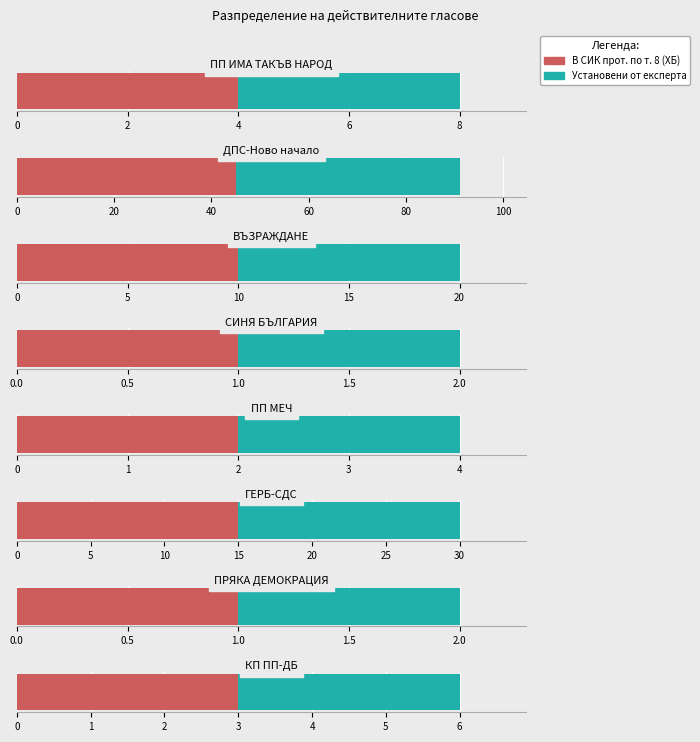

How many bars are there in each group?

2